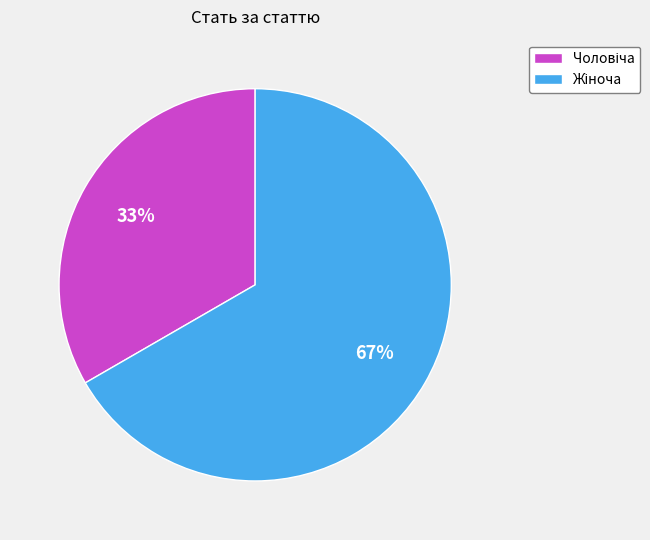

To the nearest percent, what is the average slice percentage?

50%